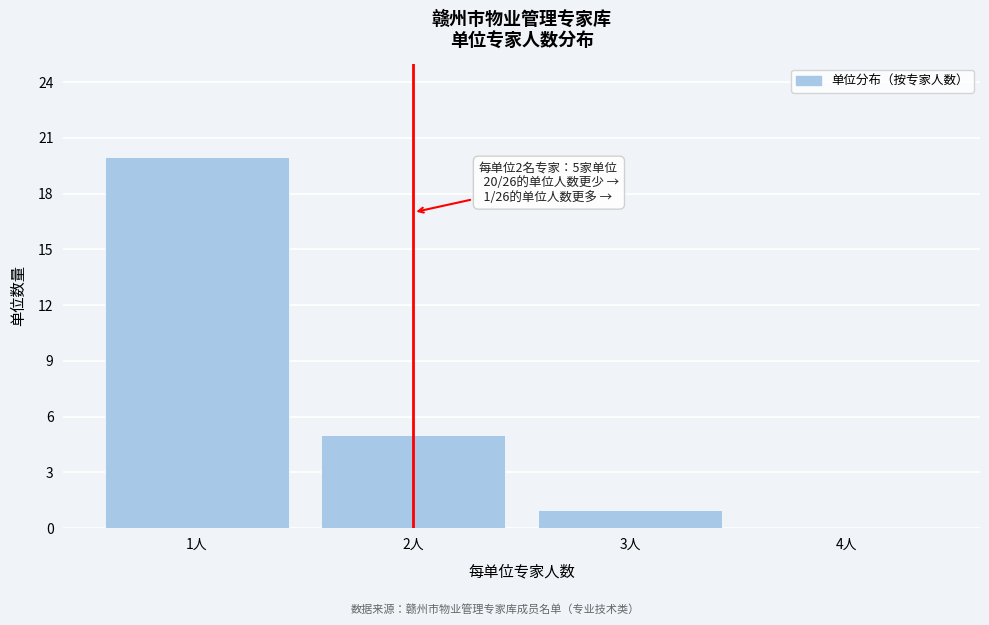

Reading right to left, extract all data points from this chart.

4人=0	3人=1	2人=5	1人=20